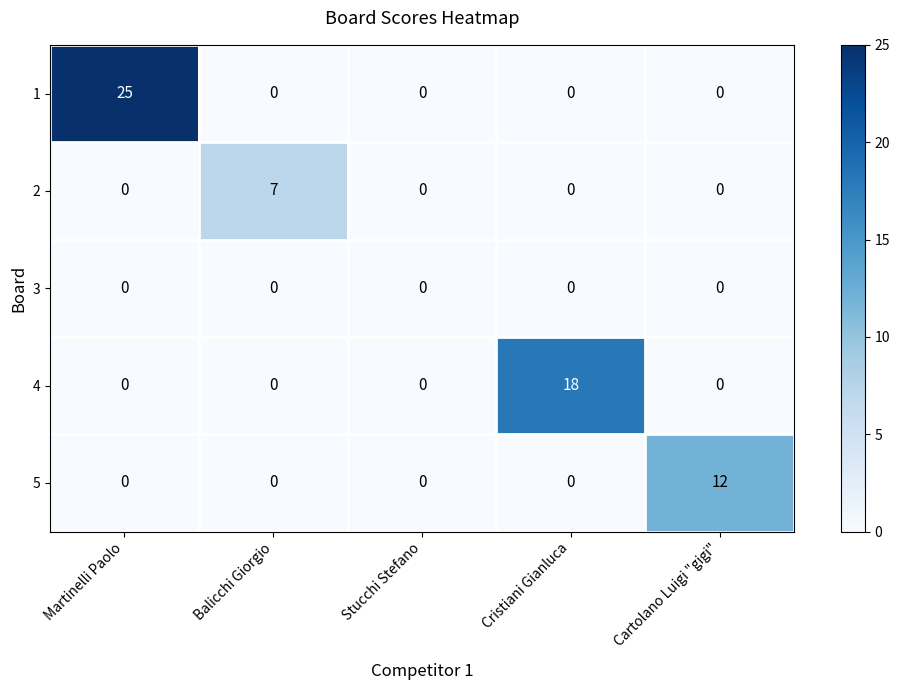

What is the sum of the 4 values at Cristiani Gianluca and Stucchi Stefano?

18